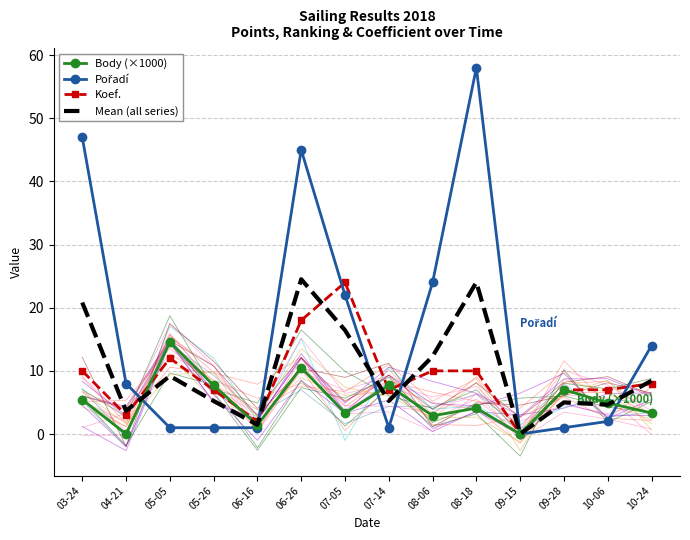

What is the difference between the maximum and minimum values in the Pořadí series?

58.0